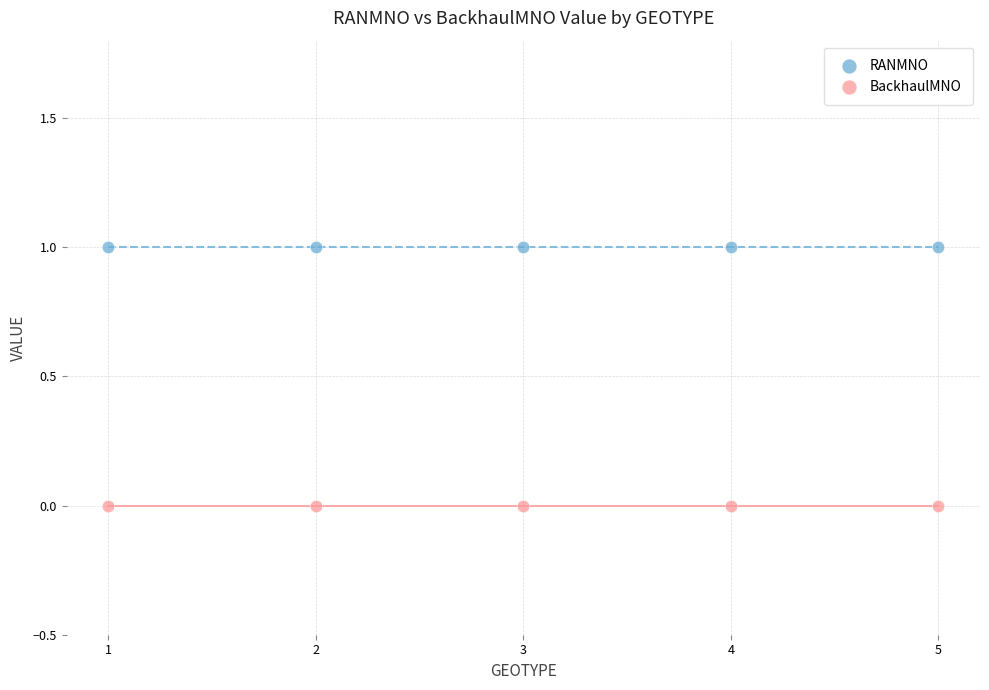

Which series contains the highest Y value?

RANMNO